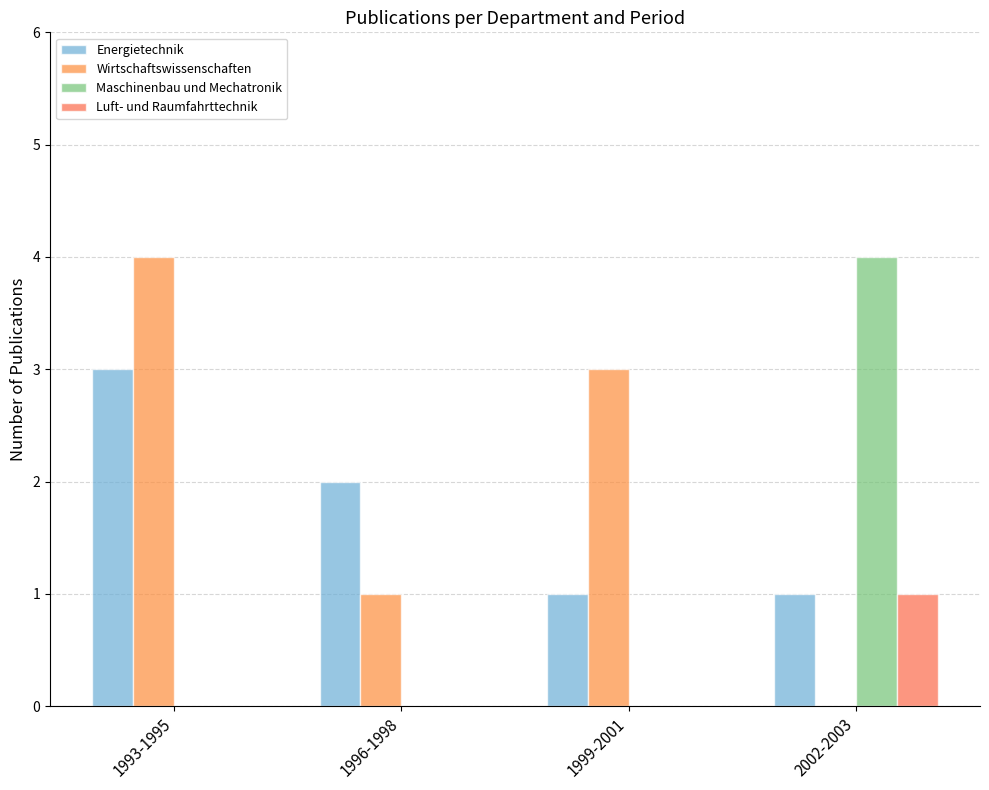

True or false: Fachbereich Luft- und Raumfahrttechnik has a value of 0 at 1999-2001.

True